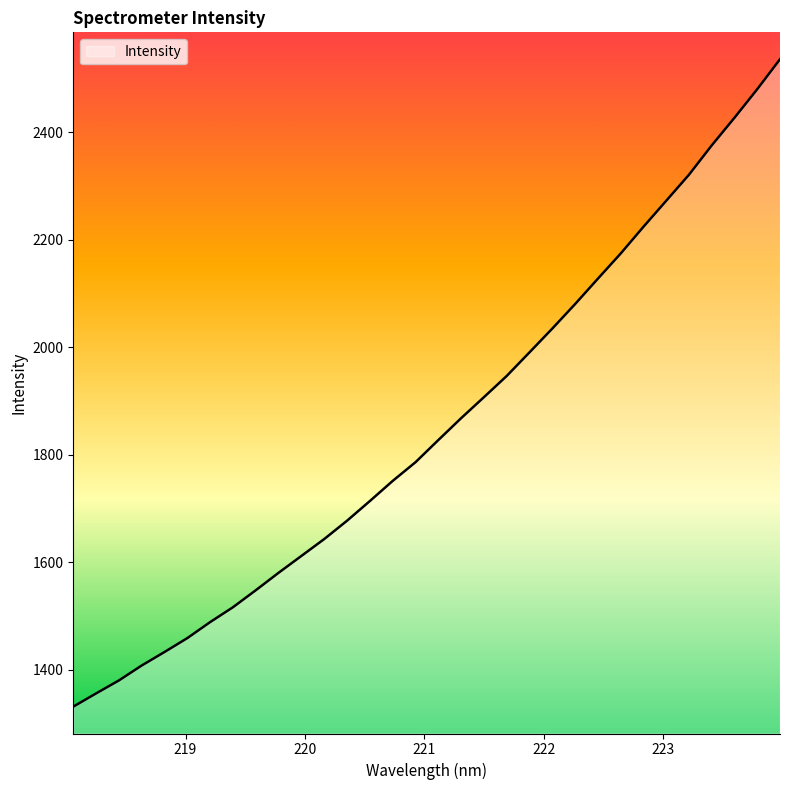

What is the greatest value displayed?

2536.2